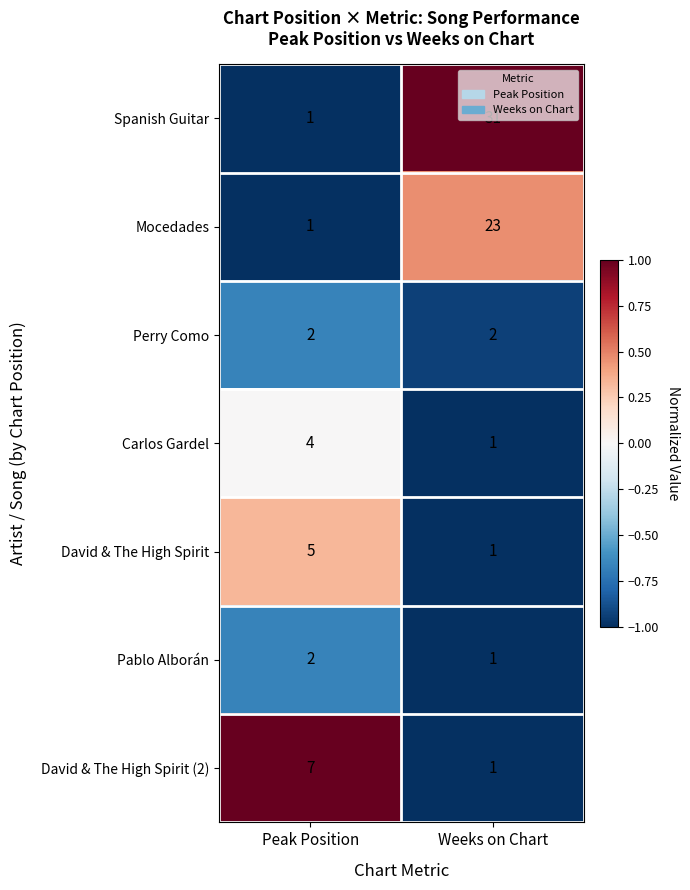

List the labels in order of Carlos Gardel value, smallest first.

Weeks on Chart, Peak Position